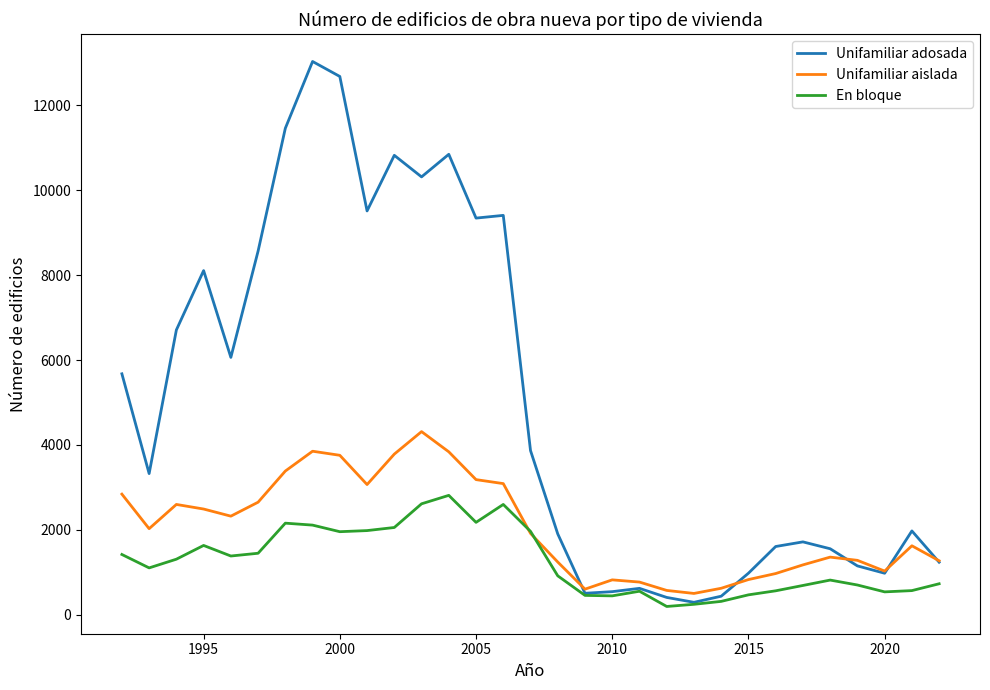

Does the chart display data point markers on the line(s)?

No